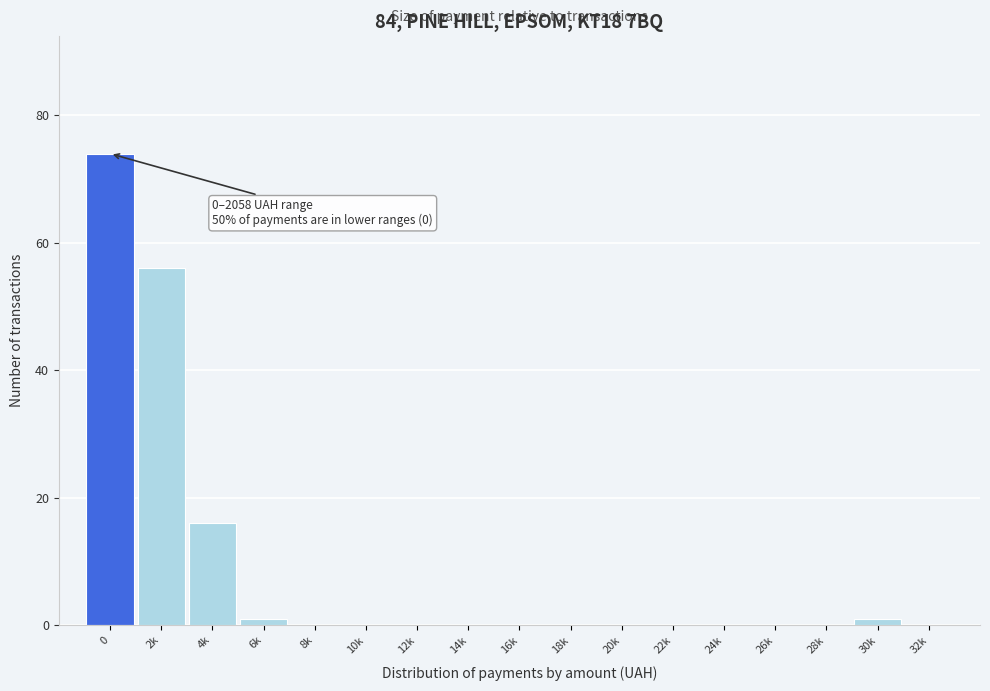

Reading right to left, what are all the values shown in this chart?

32k=0	30k=1	28k=0	26k=0	24k=0	22k=0	20k=0	18k=0	16k=0	14k=0	12k=0	10k=0	8k=0	6k=1	4k=16	2k=56	0=74